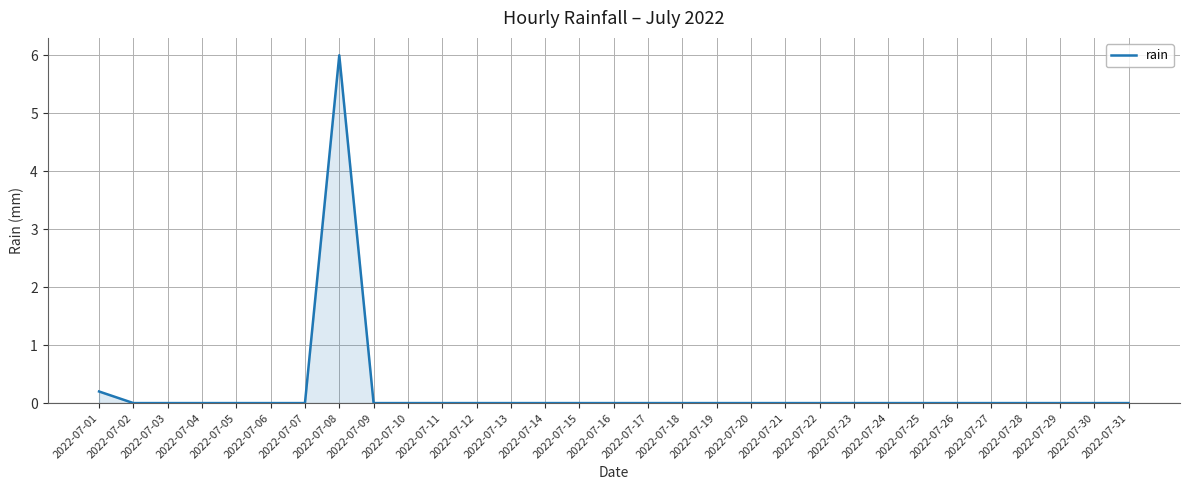

What is the greatest value displayed?

6.0